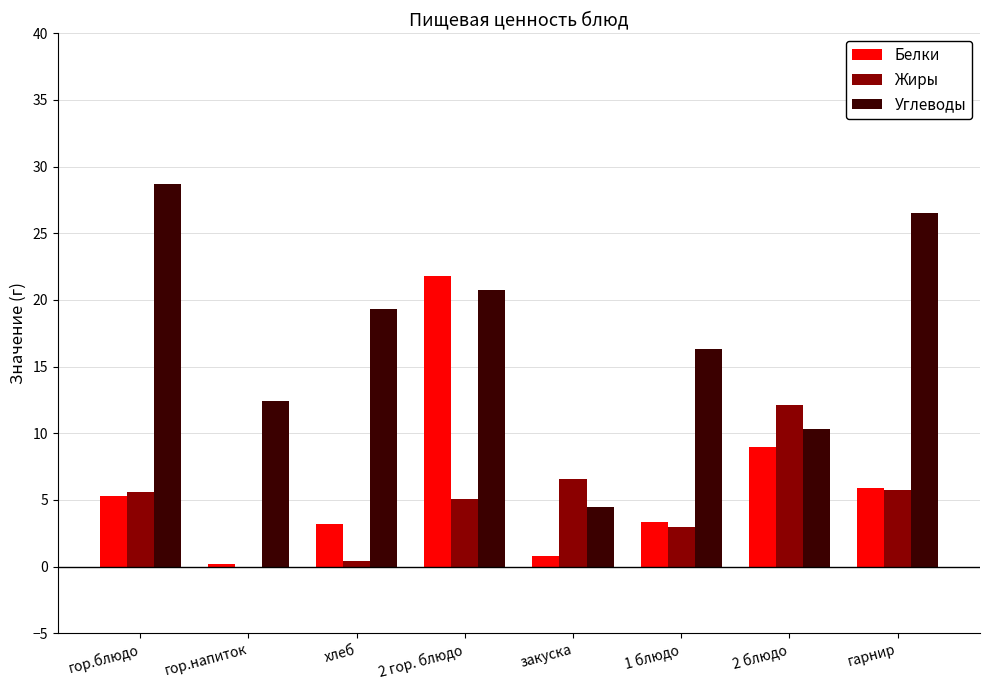

What is the spread (max minus min) of values at закуска?

5.8